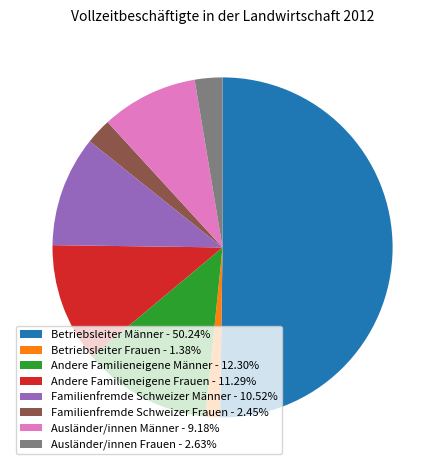

Do Betriebsleiter Männer and Familienfremde Schweizer Frauen together represent more than half of the pie?

Yes